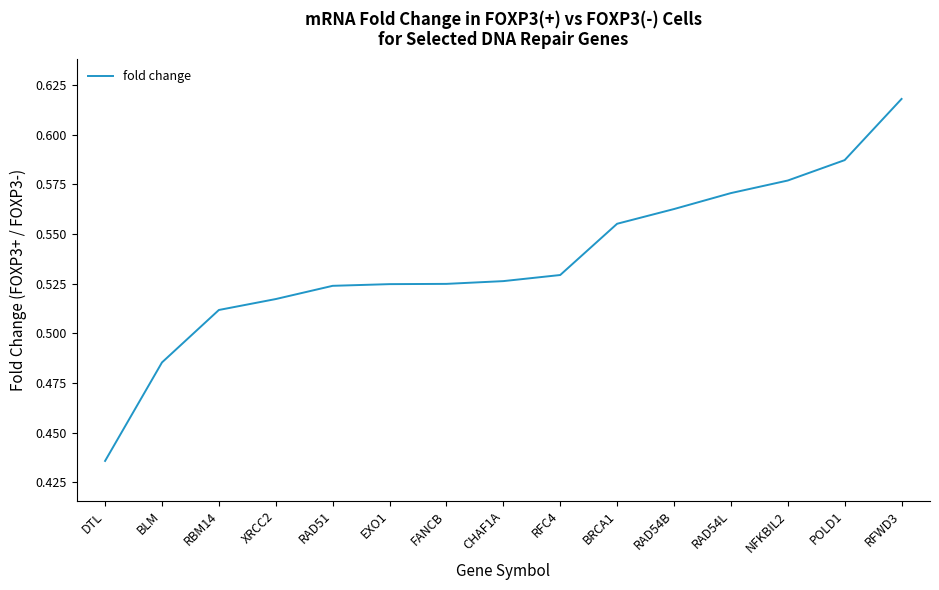

Which label corresponds to the largest value in the chart?

RFWD3